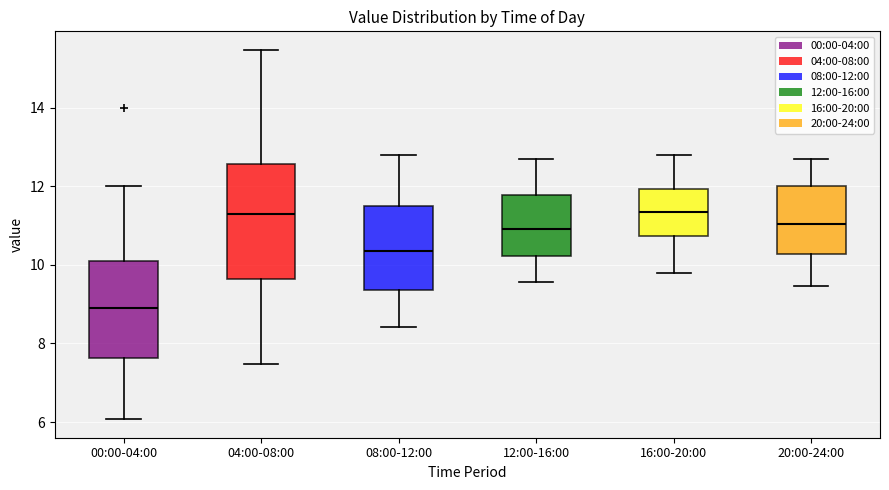

Which box has the lowest median line?

00:00-04:00